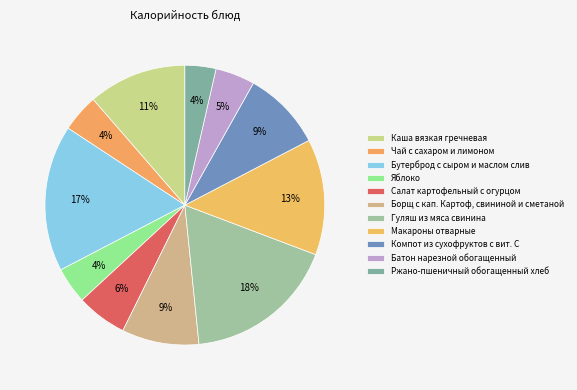

To the nearest percent, what is the difference between the largest and smallest slice percentages?

14%